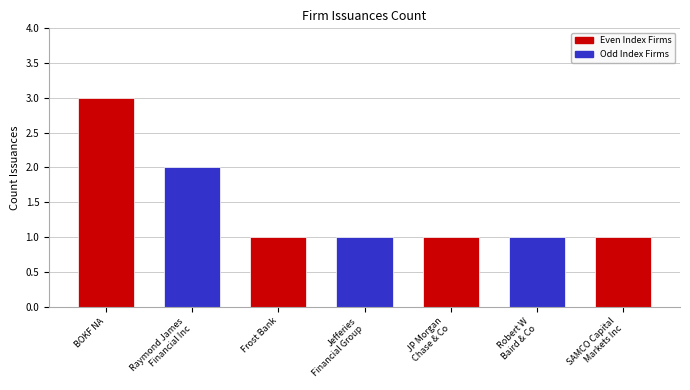

Count the number of categories in the chart.

7